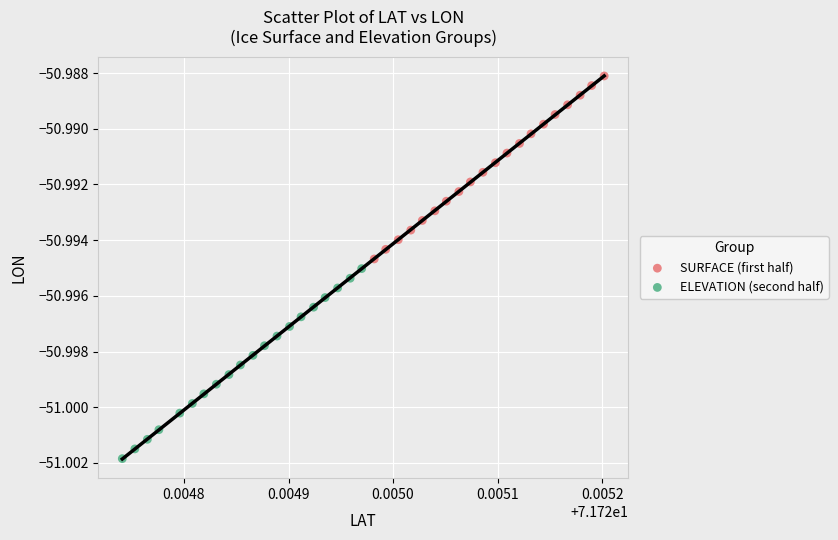

Which series reaches the minimum Y coordinate?

ELEVATION (second half)